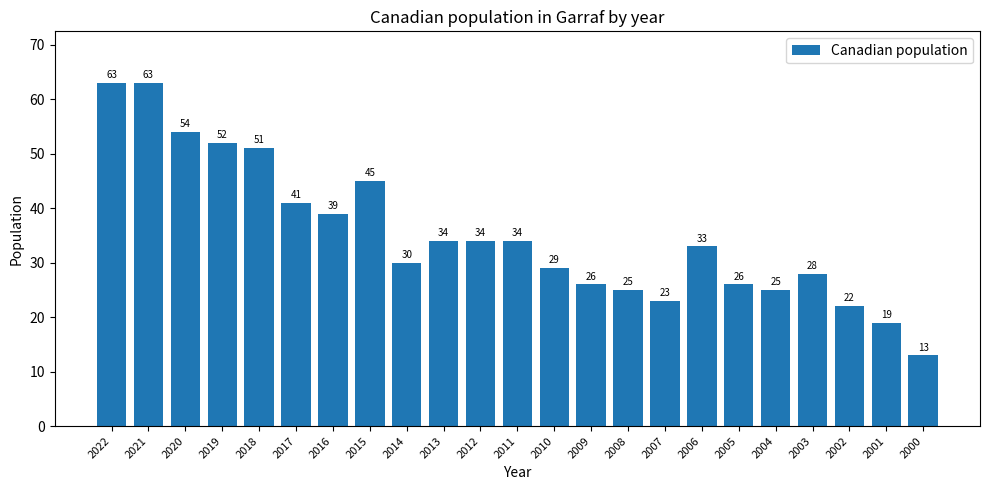

Which category has the lowest value across all series?

2000